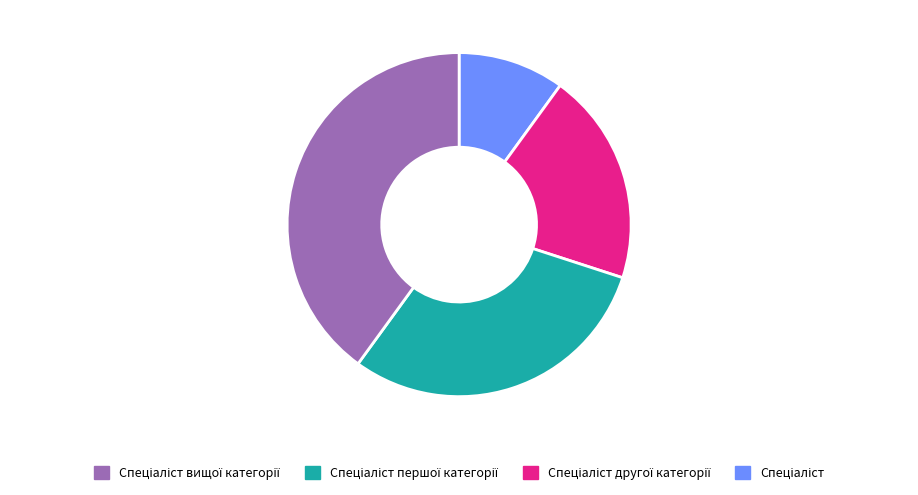

Is there a majority slice in this chart?

No